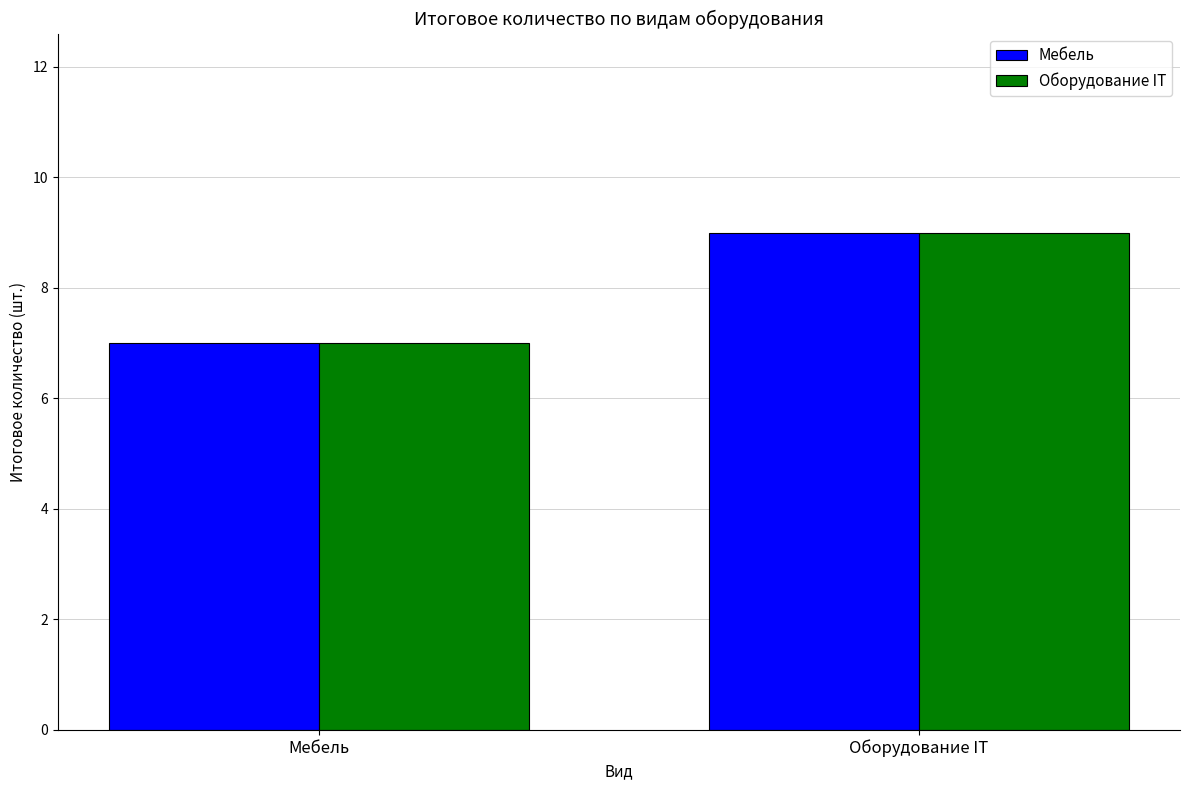

The value of Оборудование IT at Оборудование IT is 12. True or false?

False